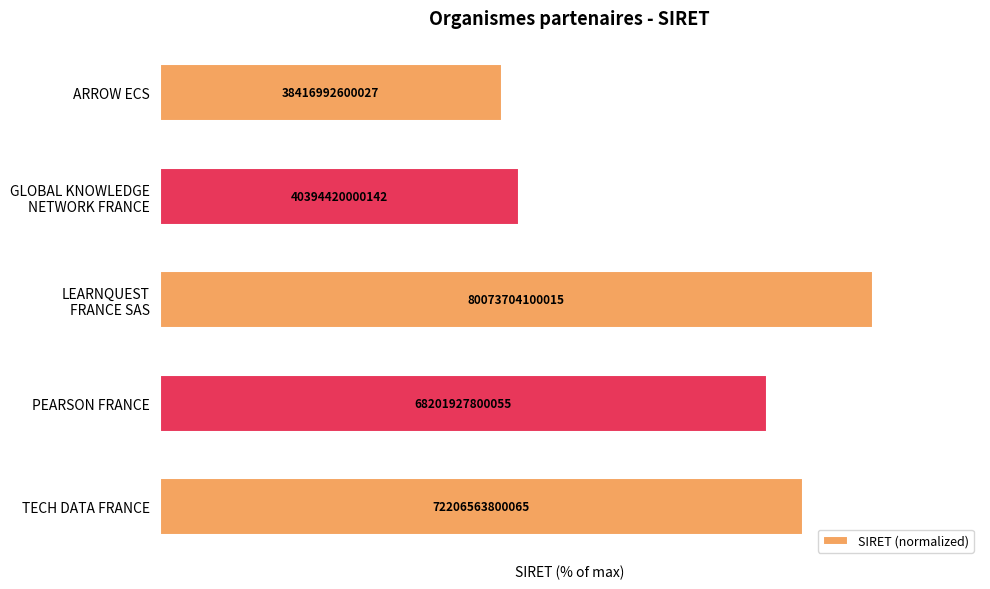

What is the difference between the second highest and second lowest values?

39.7